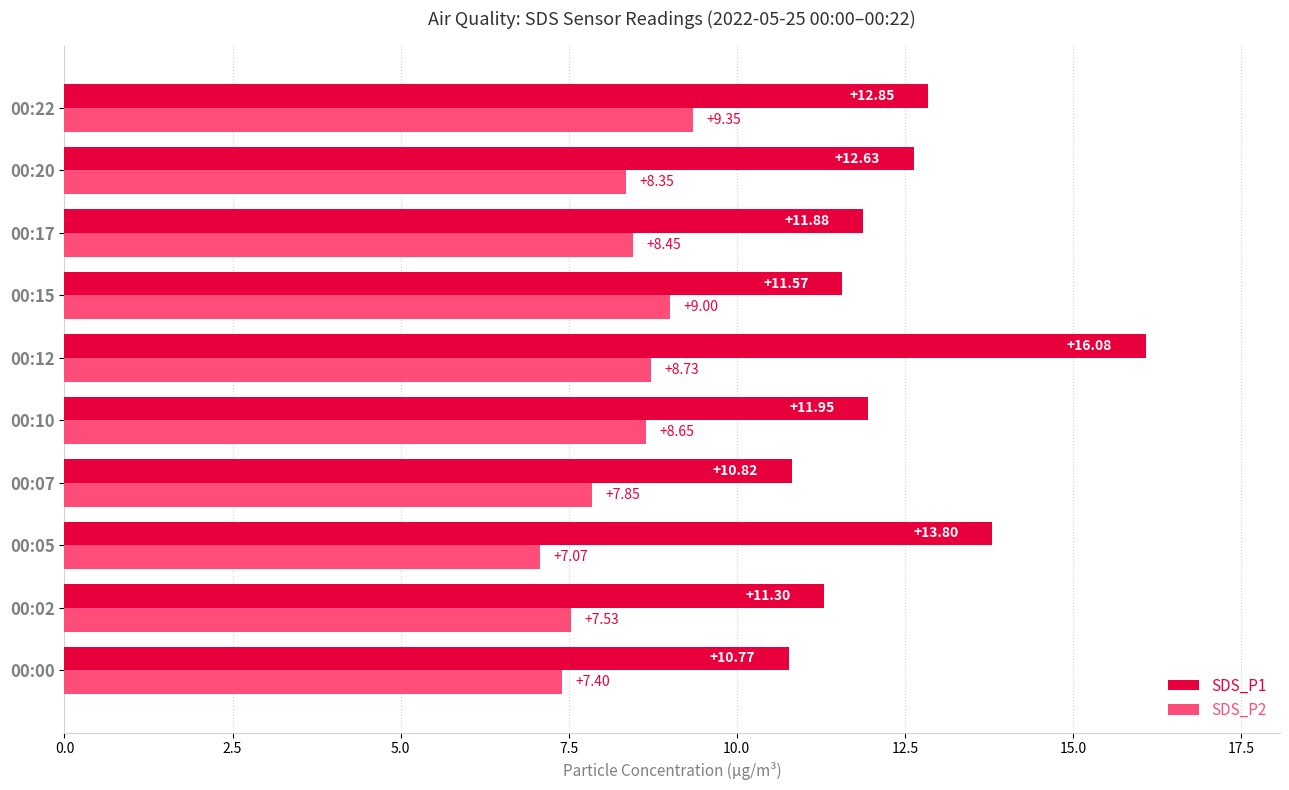

What is the difference between the maximum and second lowest values in the SDS_P1 series?

5.3